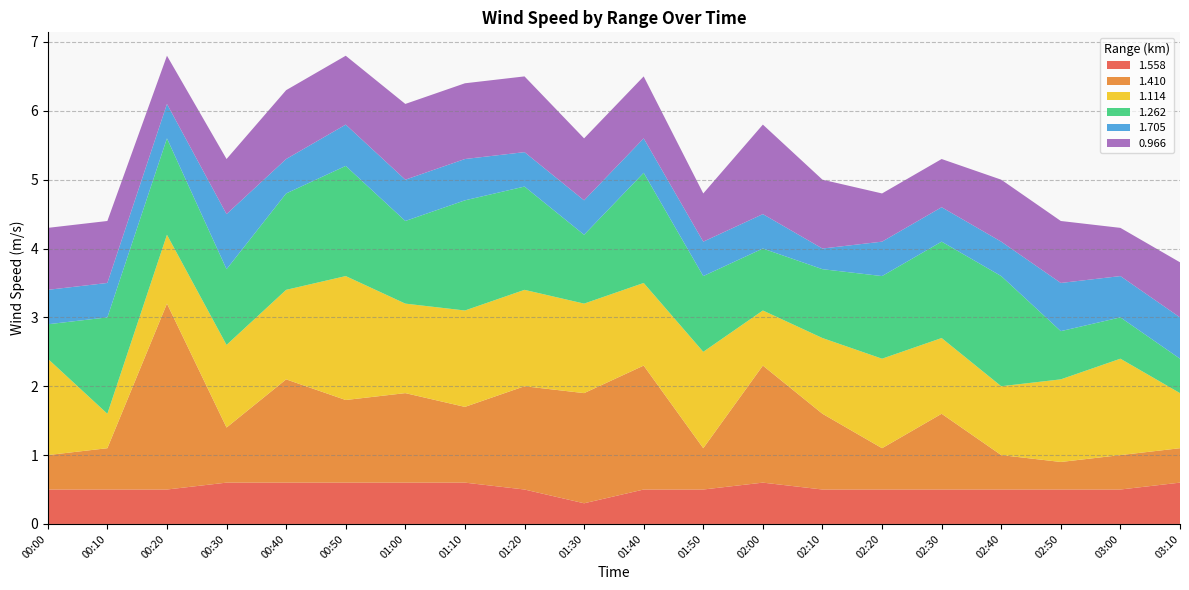

Reading left to right, what are all the values shown in this chart?

1.558: 0.5	0.5	0.5	0.6	0.6	0.6	0.6	0.6	0.5	0.3	0.5	0.5	0.6	0.5	0.5	0.5	0.5	0.5	0.5	0.6
1.410: 0.5	0.6	2.7	0.8	1.5	1.2	1.3	1.1	1.5	1.6	1.8	0.6	1.7	1.1	0.6	1.1	0.5	0.4	0.5	0.5
1.114: 1.4	0.5	1.0	1.2	1.3	1.8	1.3	1.4	1.4	1.3	1.2	1.4	0.8	1.1	1.3	1.1	1.0	1.2	1.4	0.8
1.262: 0.5	1.4	1.4	1.1	1.4	1.6	1.2	1.6	1.5	1.0	1.6	1.1	0.9	1.0	1.2	1.4	1.6	0.7	0.6	0.5
1.705: 0.5	0.5	0.5	0.8	0.5	0.6	0.6	0.6	0.5	0.5	0.5	0.5	0.5	0.3	0.5	0.5	0.5	0.7	0.6	0.6
0.966: 0.9	0.9	0.7	0.8	1.0	1.0	1.1	1.1	1.1	0.9	0.9	0.7	1.3	1.0	0.7	0.7	0.9	0.9	0.7	0.8